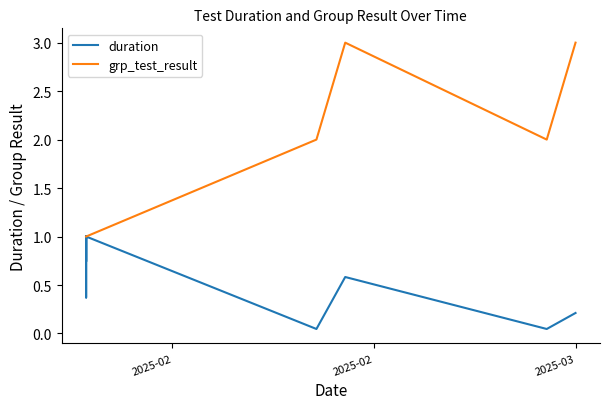

Count the grp_test_result values in the range 1 to 2.

38